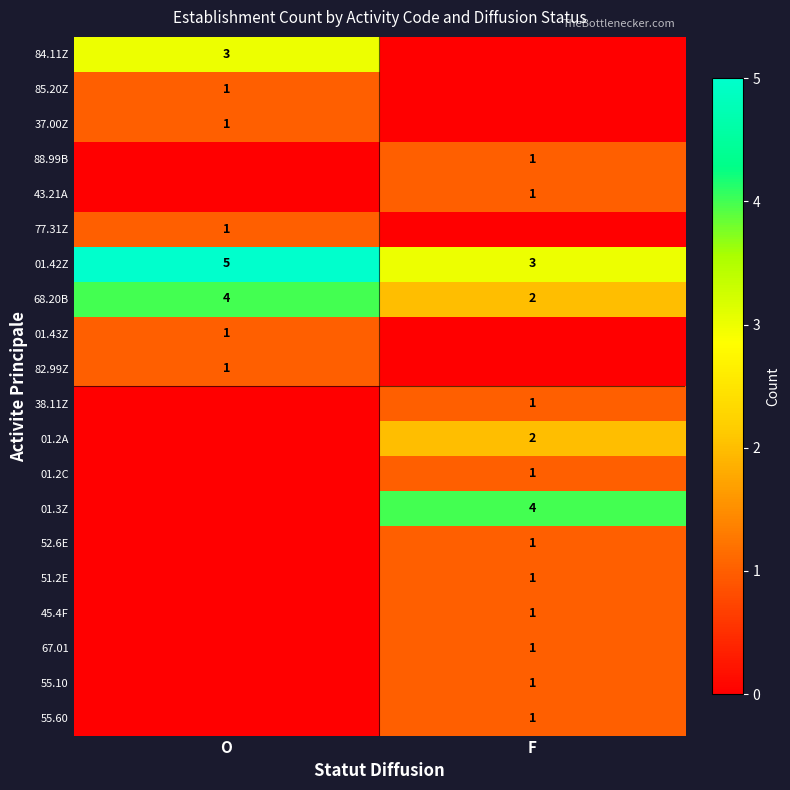

Is it true that 01.42Z equals 5 at F?

False